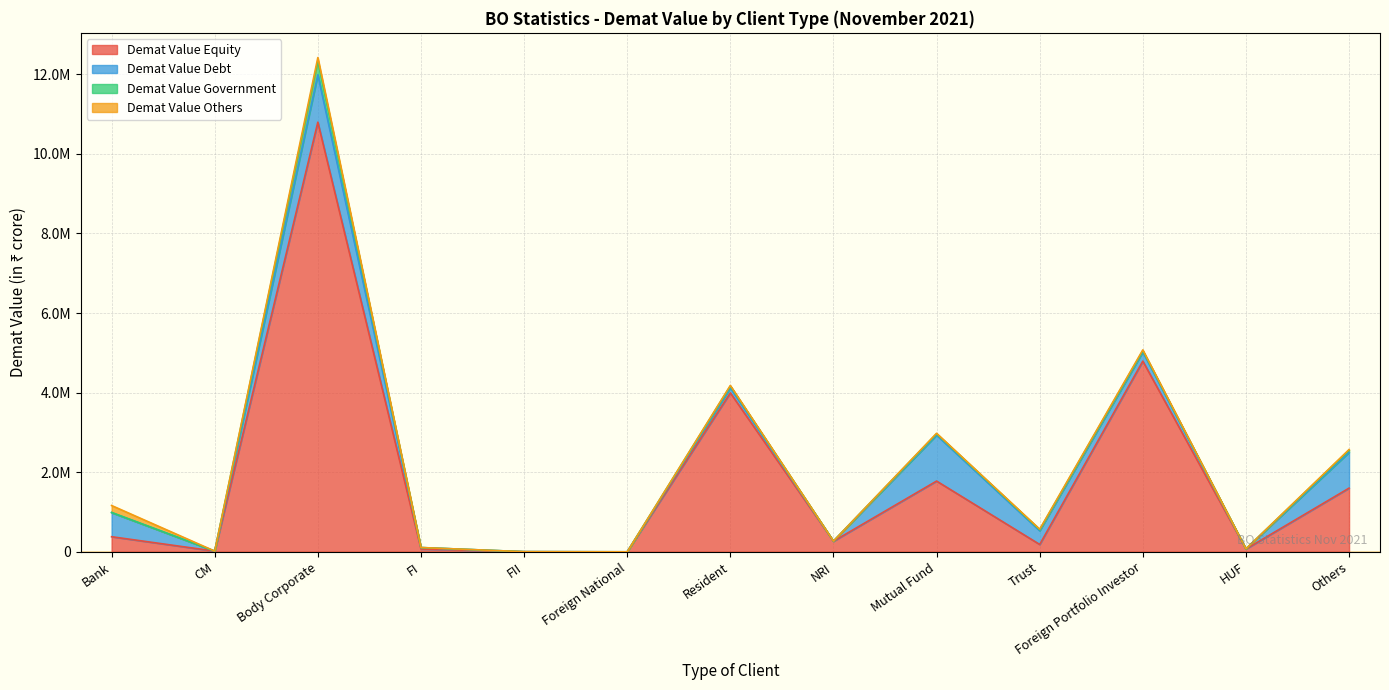

Reading left to right, transcribe all the data shown in this chart.

Number of Client Accounts (other than c): 4979.0	4665.0	111258.0	131.0	392.0	1226.0	23909063.0	343447.0	3127.0	6455.0	10720.0	199170.0	1543.0
Number of Client Accounts Active: 4979.0	4665.0	111258.0	131.0	392.0	1226.0	23909063.0	343447.0	3127.0	6455.0	10720.0	199170.0	1543.0
Demat Value Equity: 381364.8	19790.2	10794642.3	72990.4	5036.7	2171.7	3994725.8	267690.1	1779177.7	186814.9	4791703.5	72026.8	1602073.4
Demat Value Debt: 606545.1	29.3	1191120.8	35688.0	153.7	0.3	126594.0	2121.9	1153625.0	345680.5	230328.4	4197.4	898513.2
Demat Value Government: 2413.0	262.3	350642.6	407.3	0.0	0.0	45101.2	1574.2	34468.2	25448.0	31271.0	862.2	53356.8
Demat Value Others: 174699.4	13.3	80963.5	991.1	0.1	0.3	14183.3	46.8	12440.8	12729.9	20845.4	369.0	17586.7